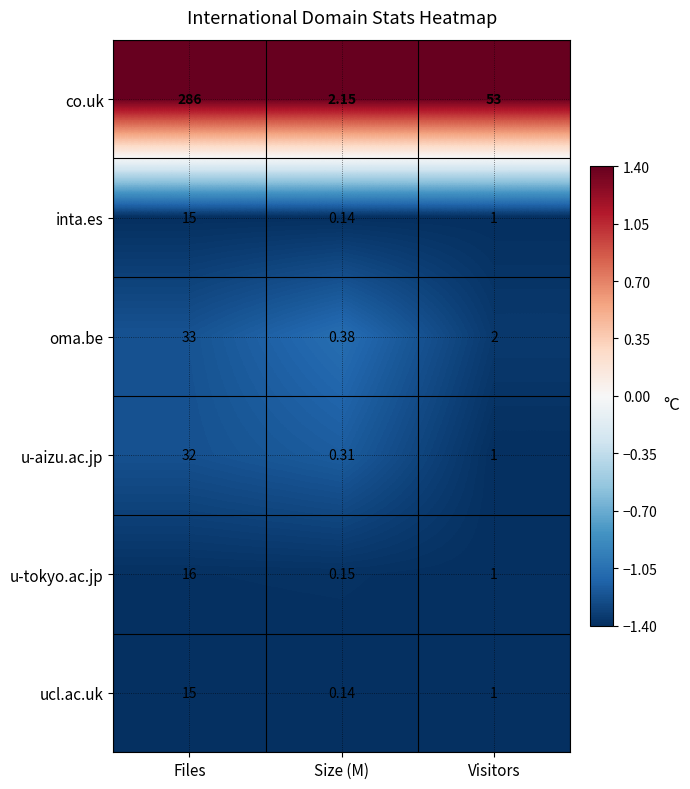

At which category is the sum across all series the highest?

Files